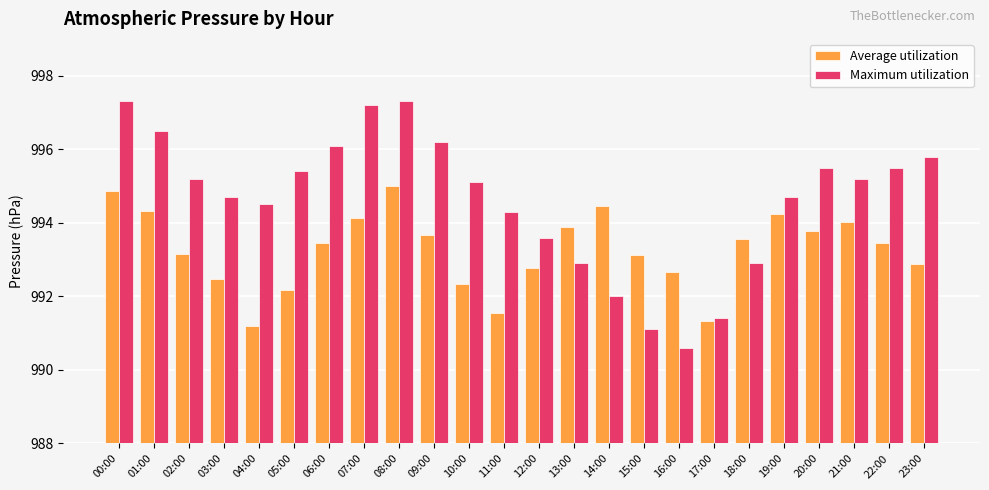

How many data points in Average utilization are above 993?

15